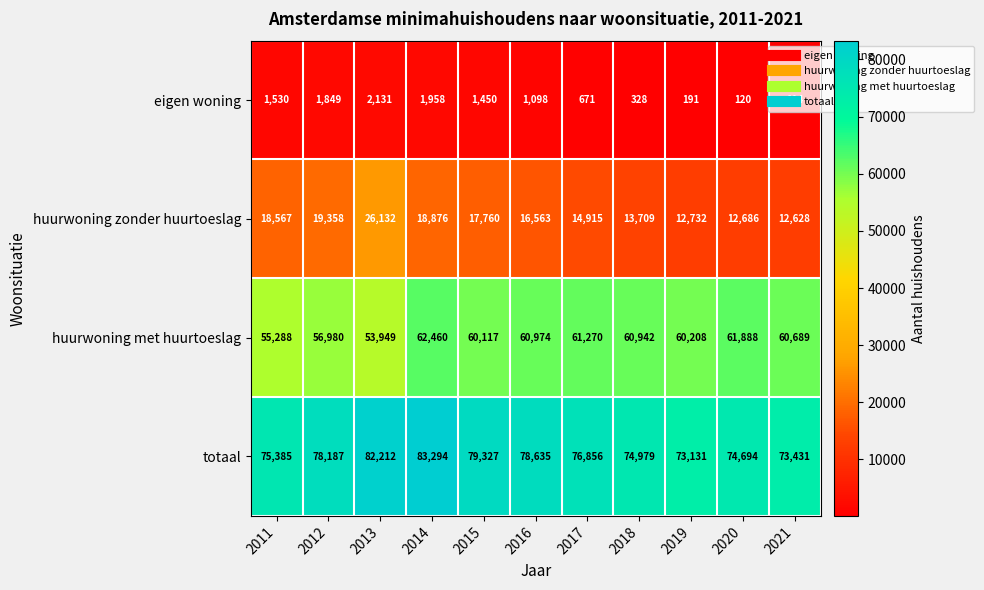

What is the spread (max minus min) of values at 2018?

74651